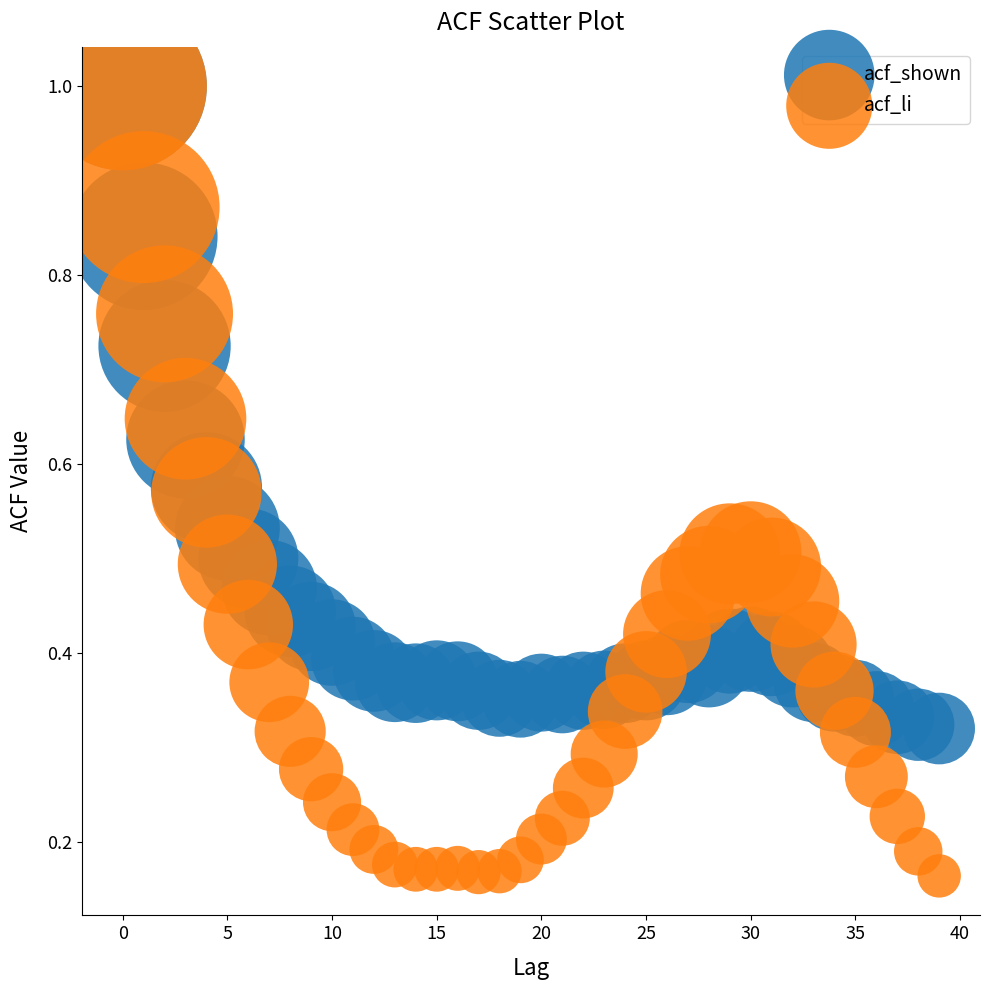

Which series has the widest spread of Y values?

acf_li